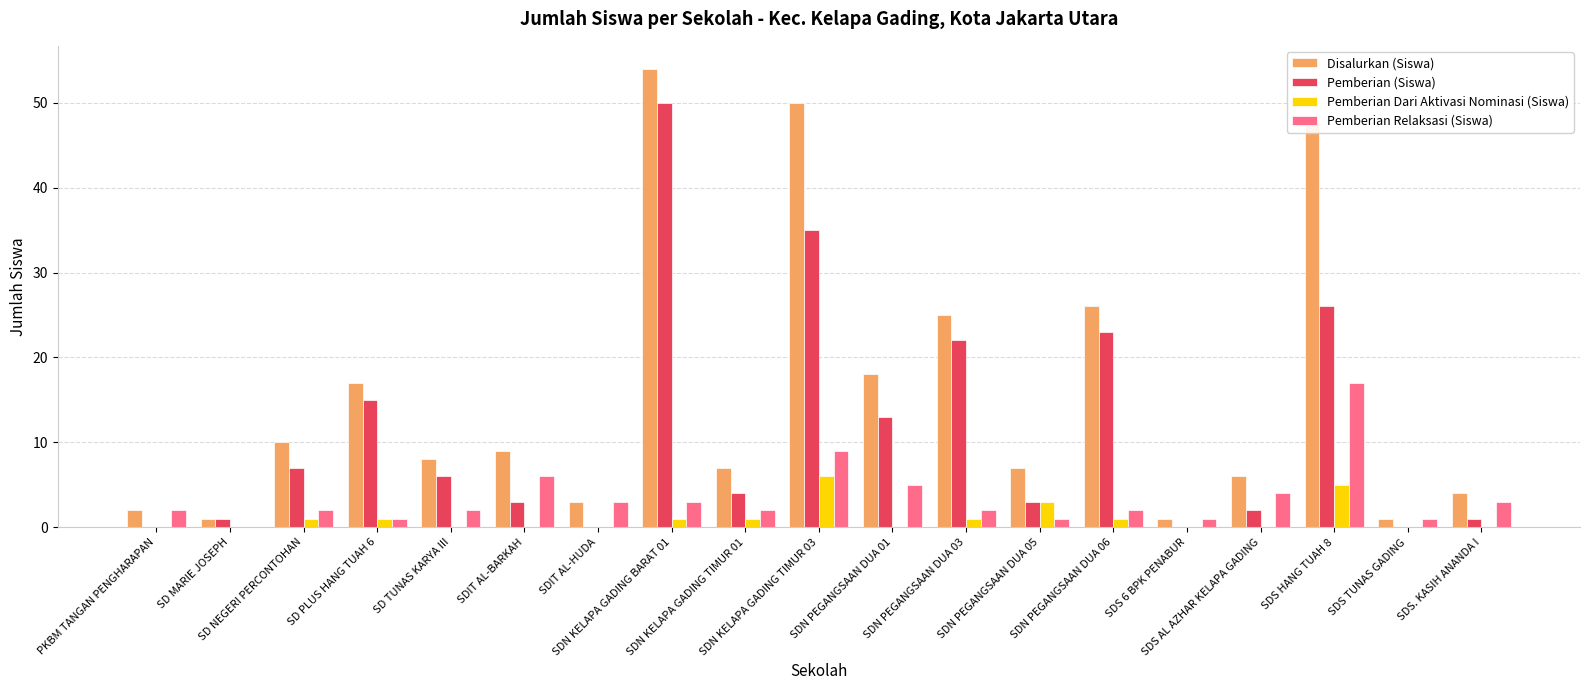

How many data points does each series have?

19